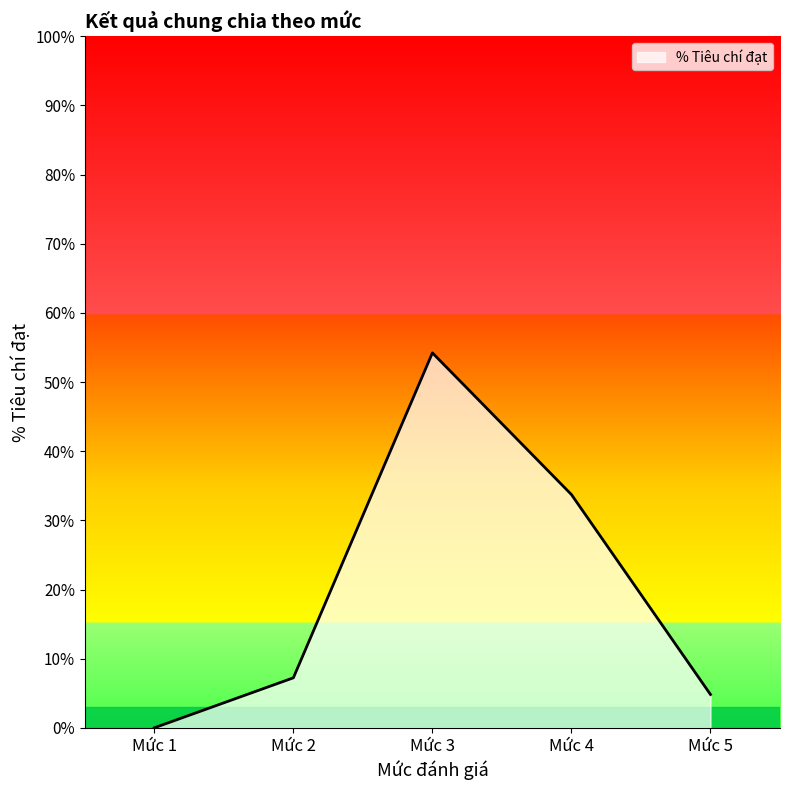

The chart shows a value of 4.8 at Mức 5. True or false?

True